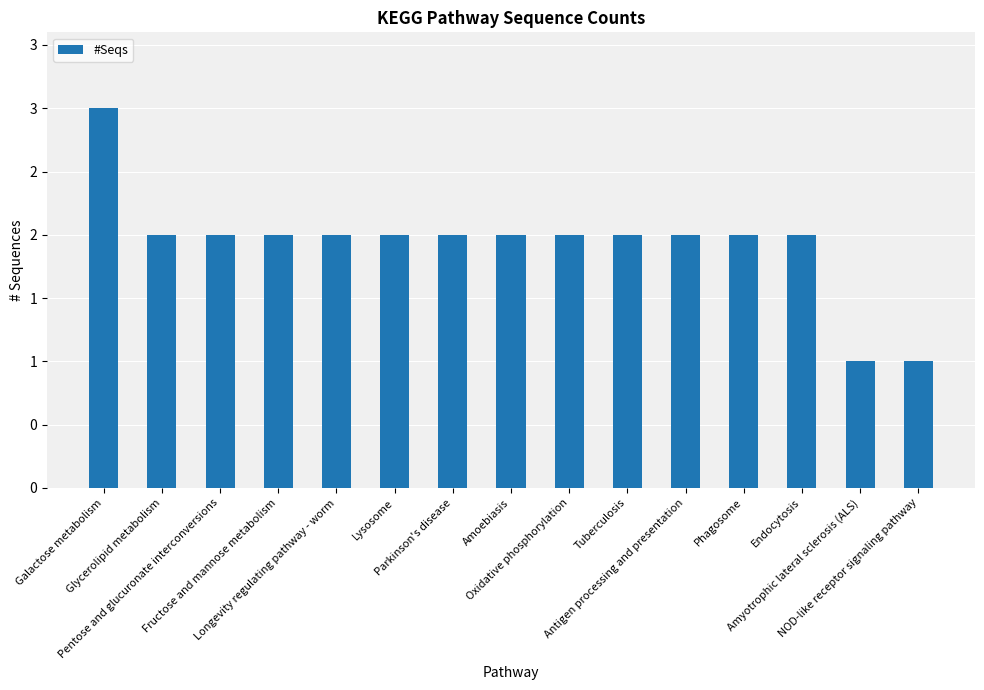

Reading left to right, transcribe all the data shown in this chart.

3	2	2	2	2	2	2	2	2	2	2	2	2	1	1